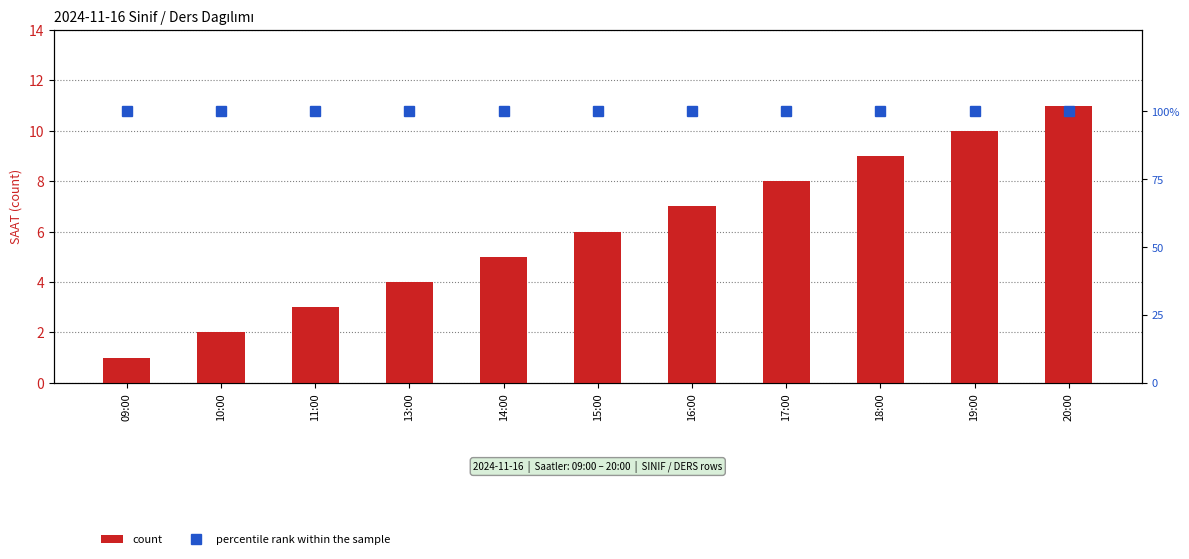

Is it true that percentile rank within the sample equals 100 at 13:00?

True